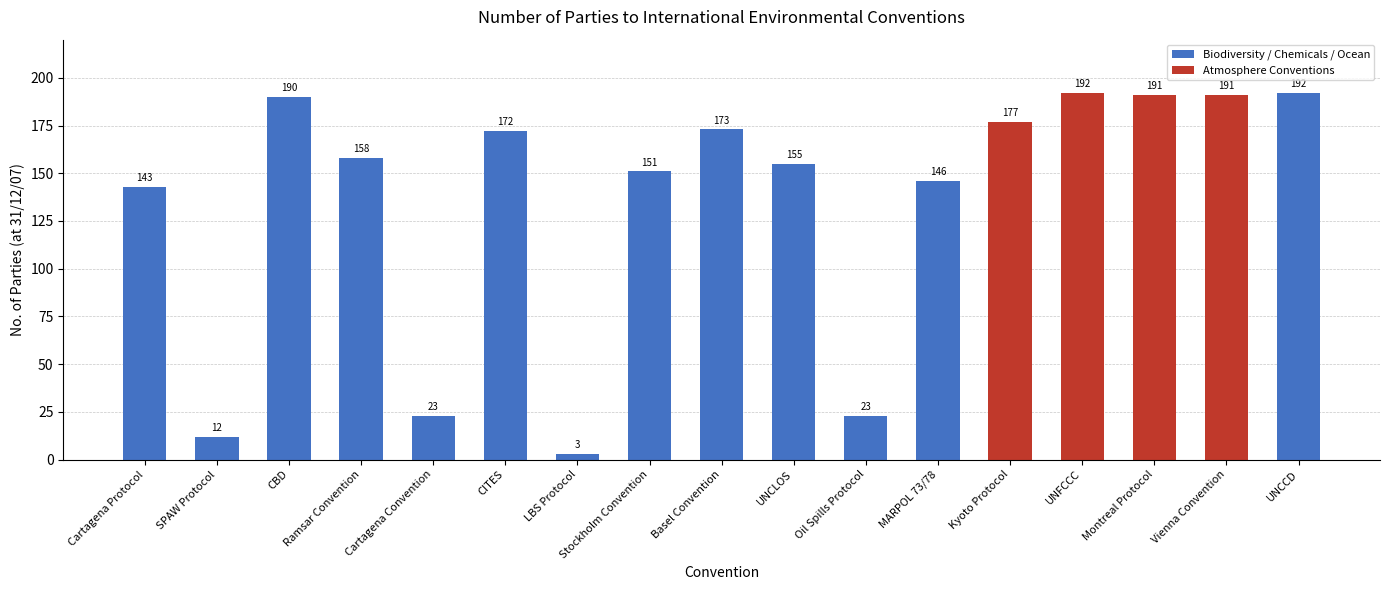

How many values are below 158?

8